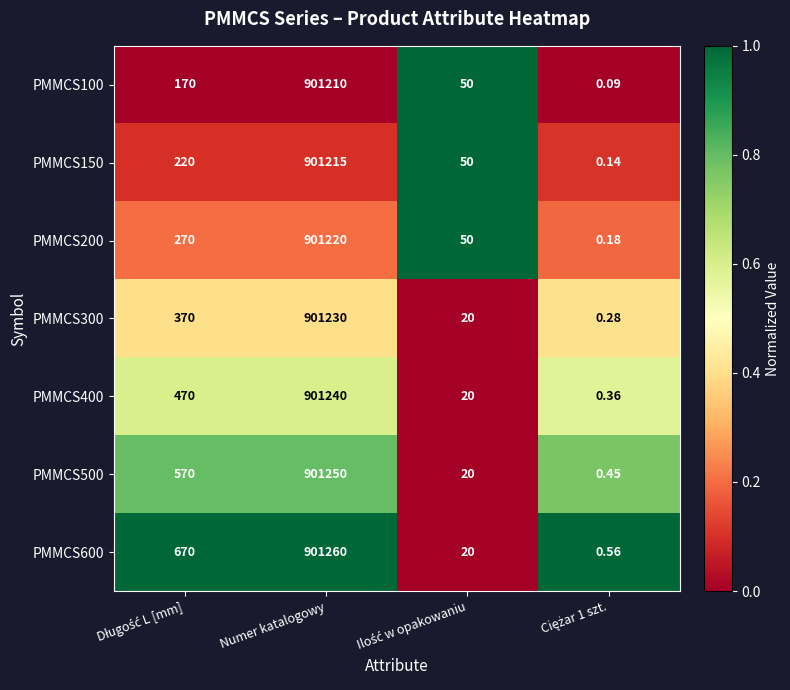

At which category is the sum across all series the highest?

Numer katalogowy